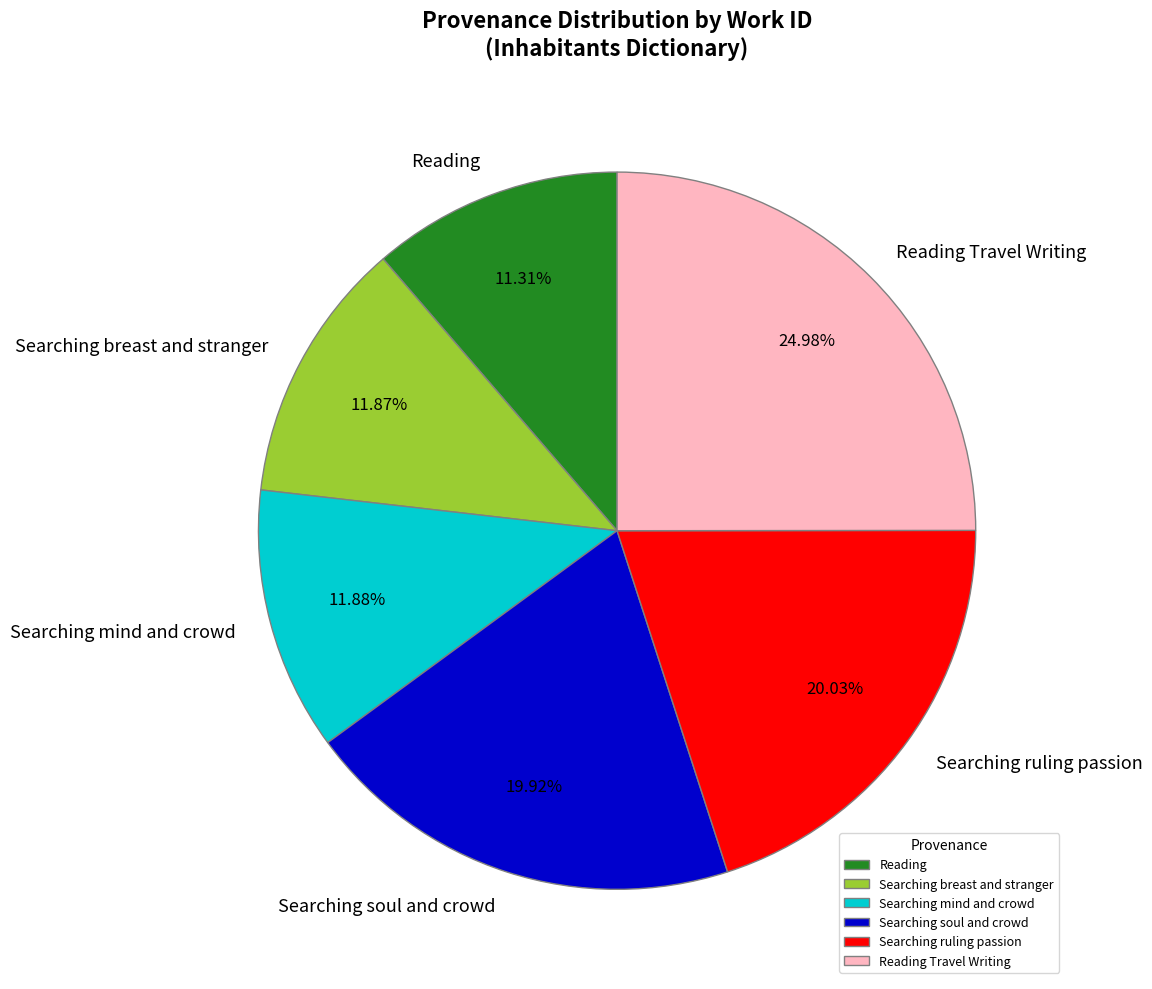

Is there a majority slice in this chart?

No